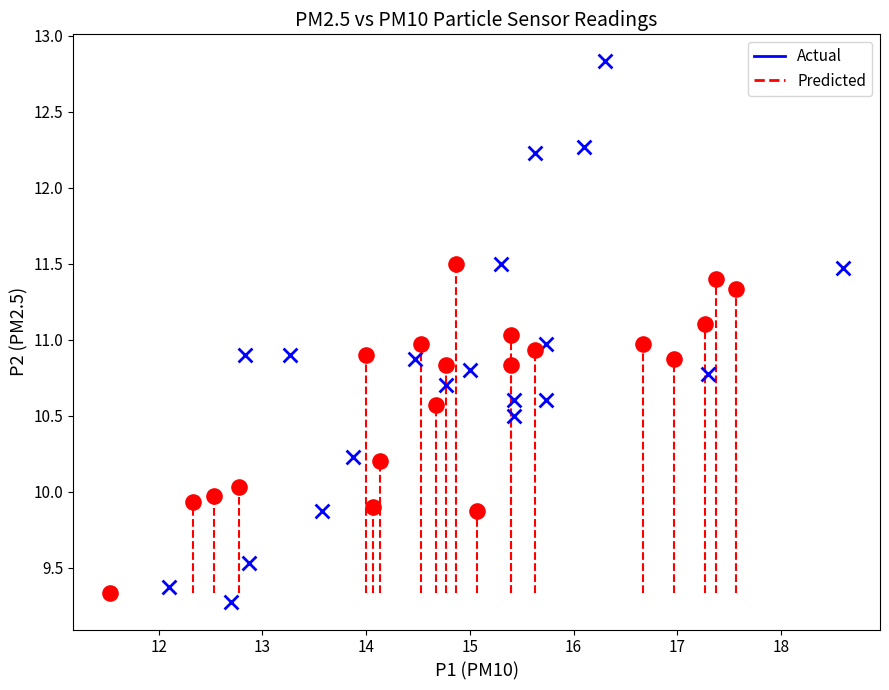

Which series contains the lowest Y value?

Actual